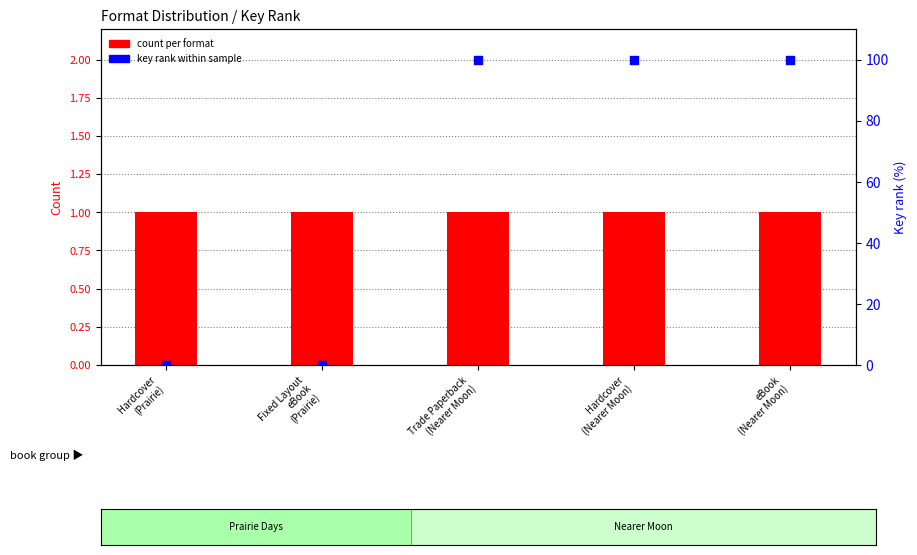

Which series has the widest spread of Y values?

key rank within sample